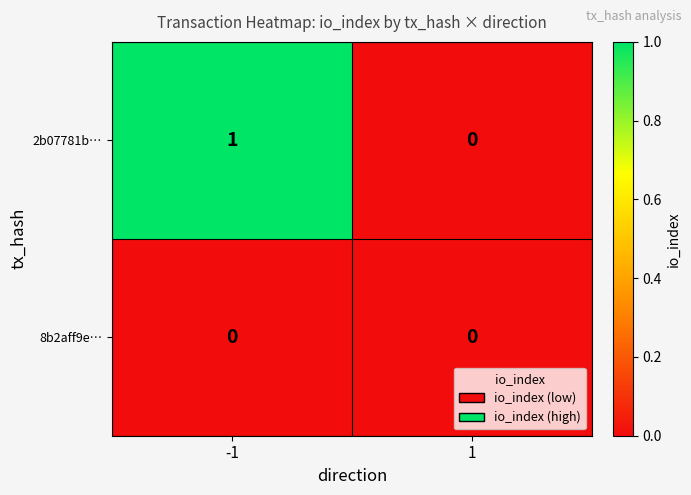

Rank the series by their average value, from lowest to highest.

8b2aff9e…, 2b07781b…